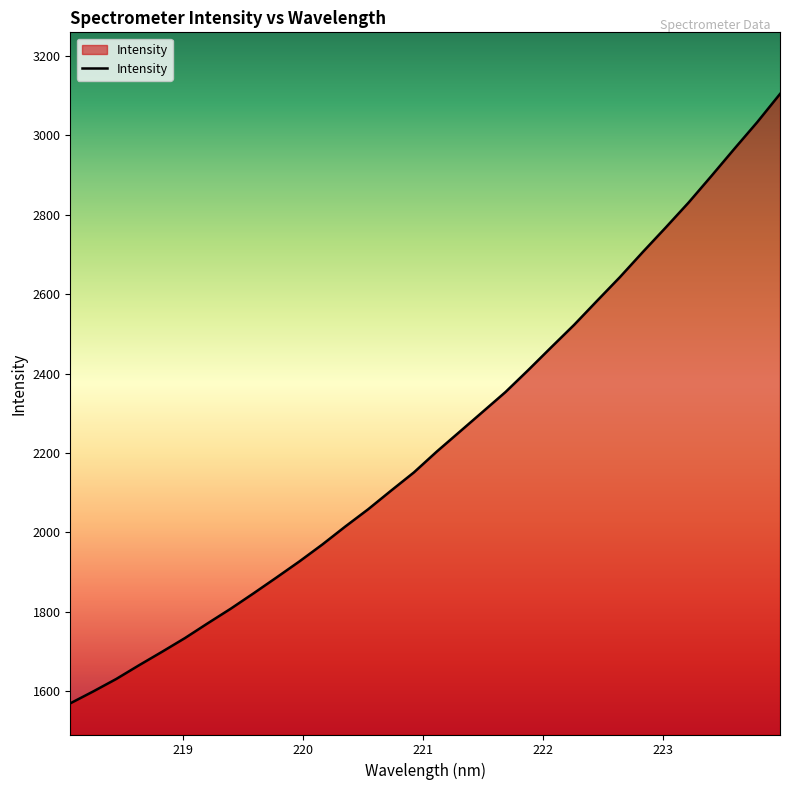

What is the sum of all values?

71487.5